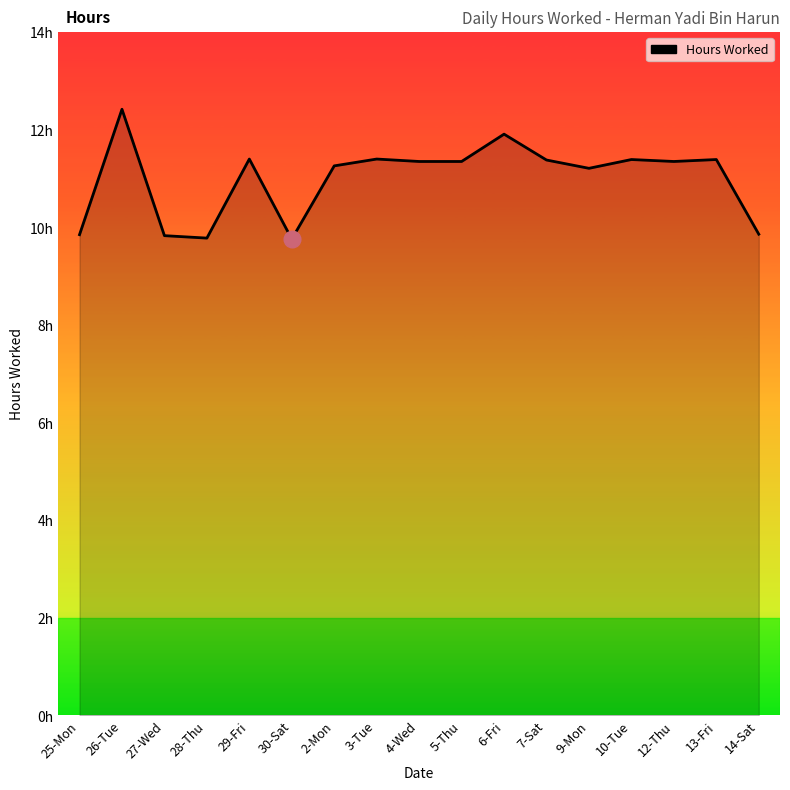

Does the chart display data point markers on the line(s)?

No